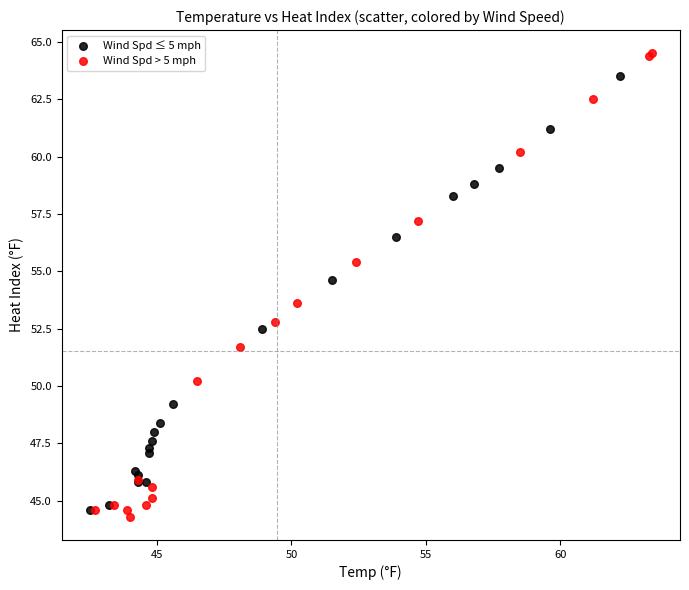

Which series has the widest spread of Y values?

Wind Spd > 5 mph